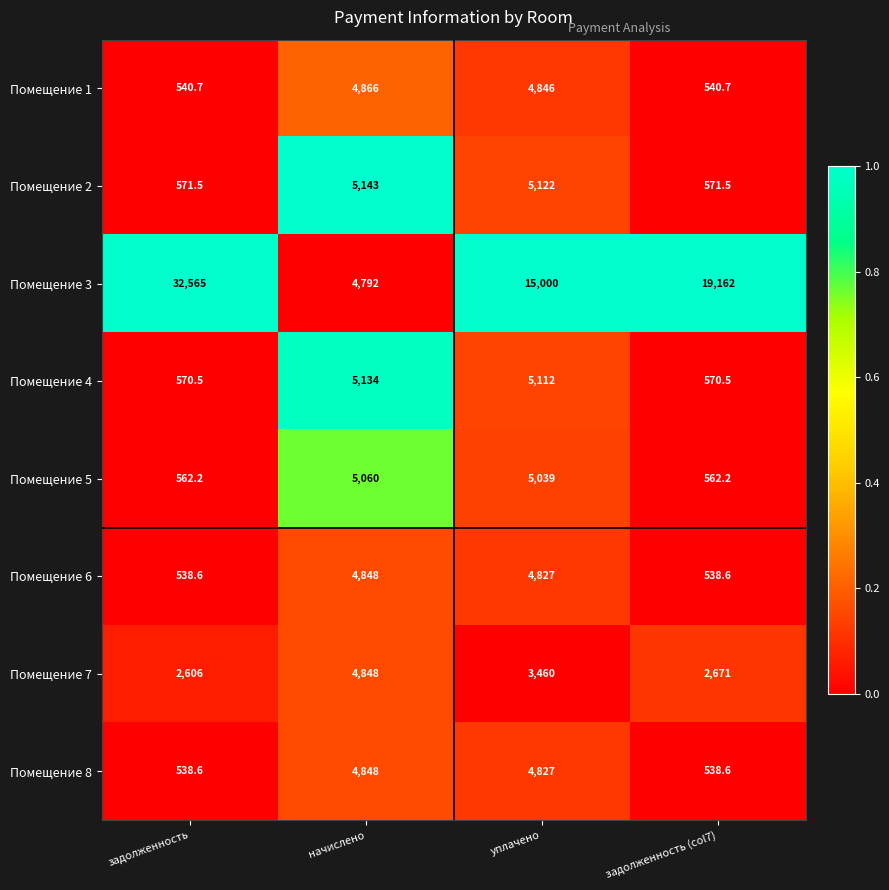

What is the sum of the Помещение 7 values at задолженность (col7) and уплачено?

6131.0